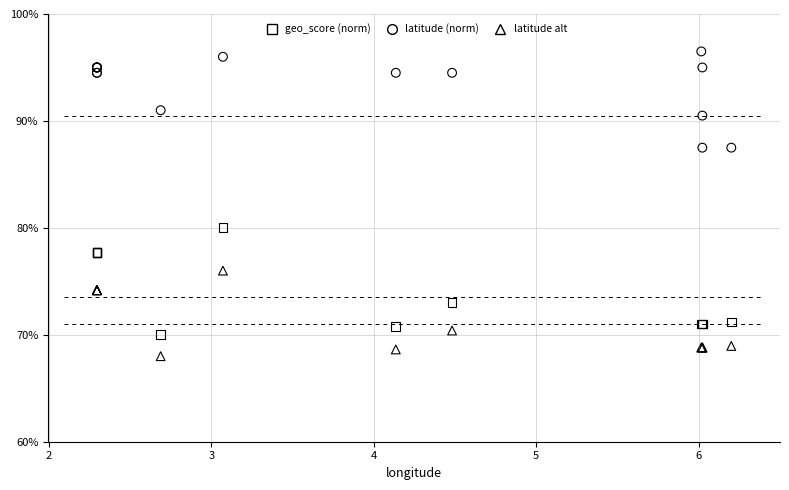

Which series has the largest Y range (max minus min)?

latitude (norm)